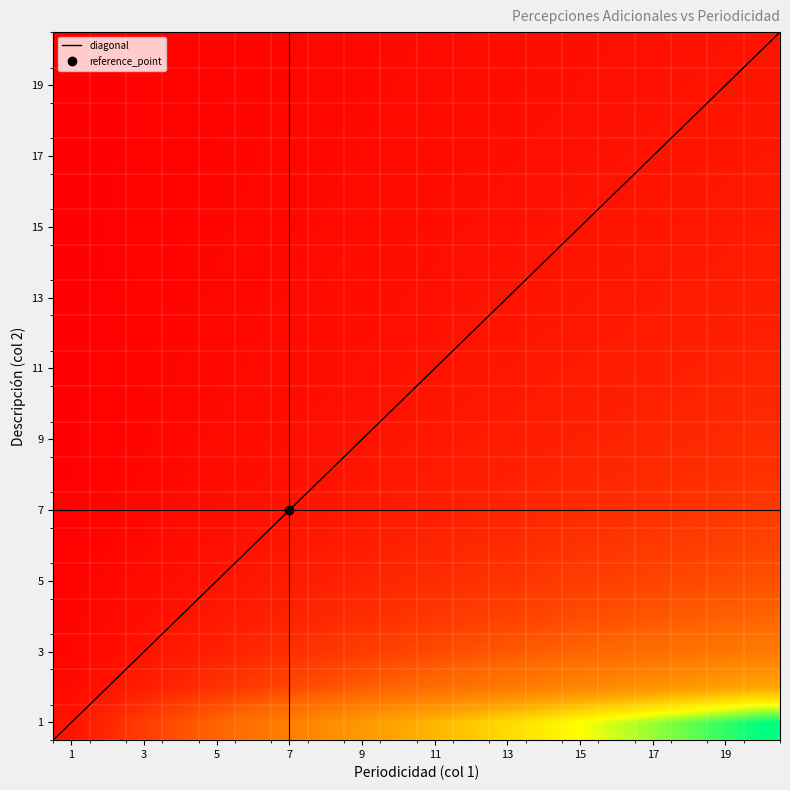

Reading right to left, transcribe all the data shown in this chart.

1: 20=0.1	19=0.1	18=0.1	17=0.1	16=0.1	15=0.1	14=0.1	13=0.1	12=0.1	11=0.1	10=0.1	9=0.1	8=0.0	7=0.0	6=0.0	5=0.0	4=0.0	3=0.0	2=0.0	1=0.0
2: 20=0.1	19=0.1	18=0.1	17=0.0	16=0.0	15=0.0	14=0.0	13=0.0	12=0.0	11=0.0	10=0.0	9=0.0	8=0.0	7=0.0	6=0.0	5=0.0	4=0.0	3=0.0	2=0.0	1=0.0